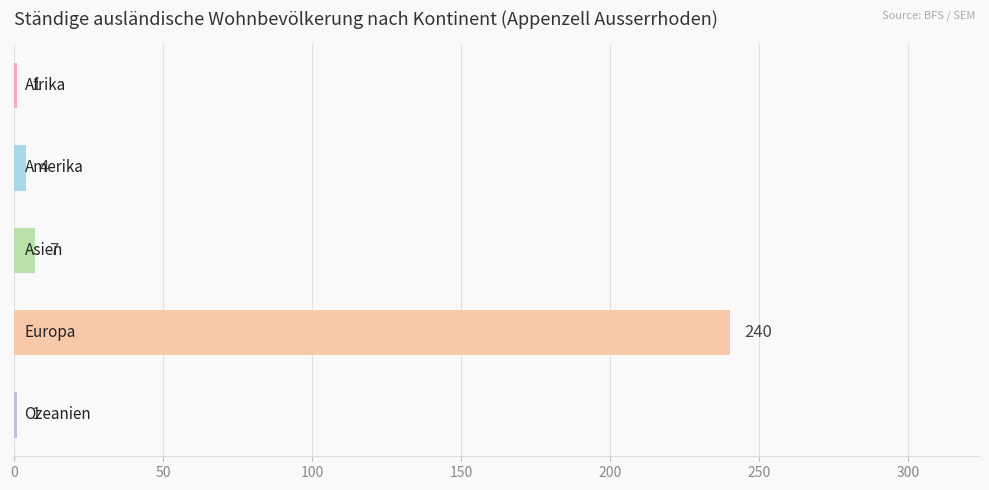

How many data points does each series have?

5